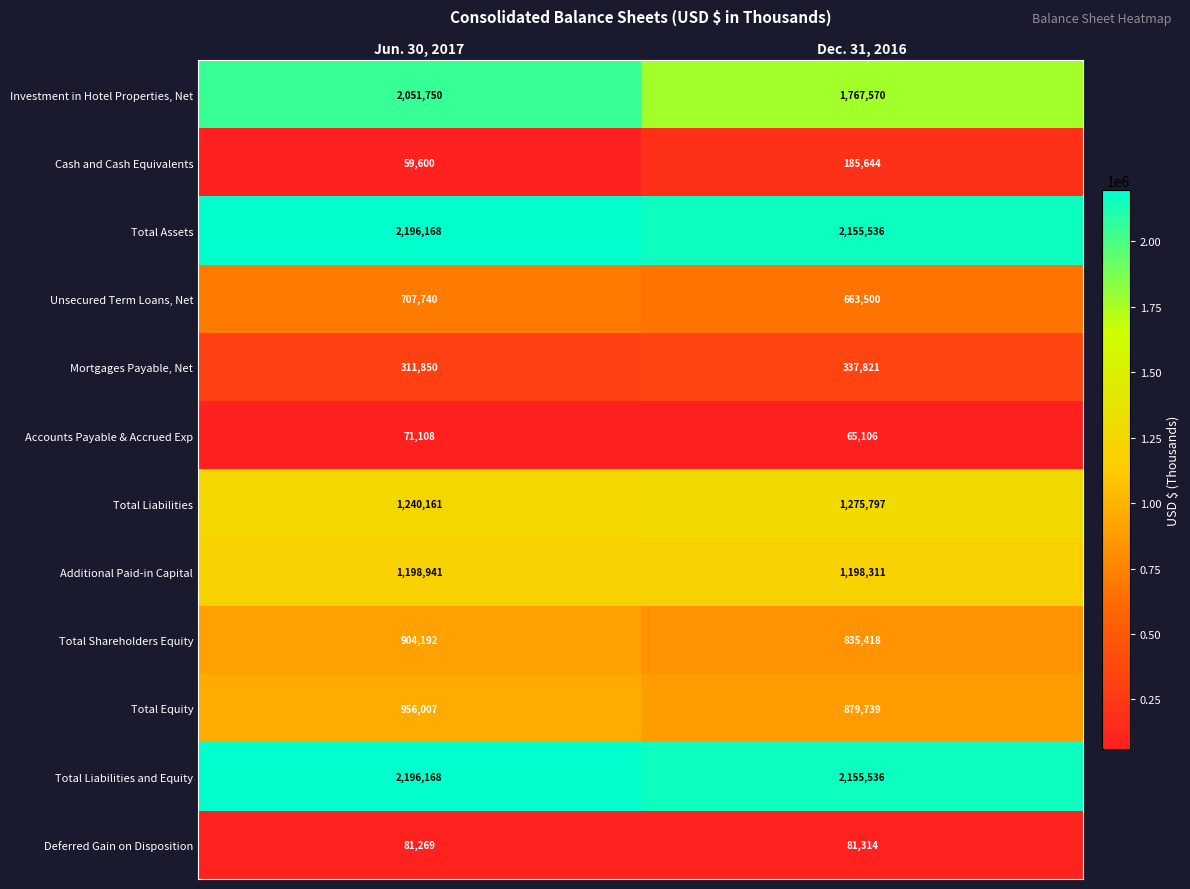

Reading left to right, what are all the values shown in this chart?

Investment in Hotel Properties, Net: 2051750	1767570
Cash and Cash Equivalents: 59600	185644
Total Assets: 2196168	2155536
Unsecured Term Loans, Net: 707740	663500
Mortgages Payable, Net: 311850	337821
Accounts Payable & Accrued Exp: 71108	65106
Total Liabilities: 1240161	1275797
Additional Paid-in Capital: 1198941	1198311
Total Shareholders Equity: 904192	835418
Total Equity: 956007	879739
Total Liabilities and Equity: 2196168	2155536
Deferred Gain on Disposition: 81269	81314